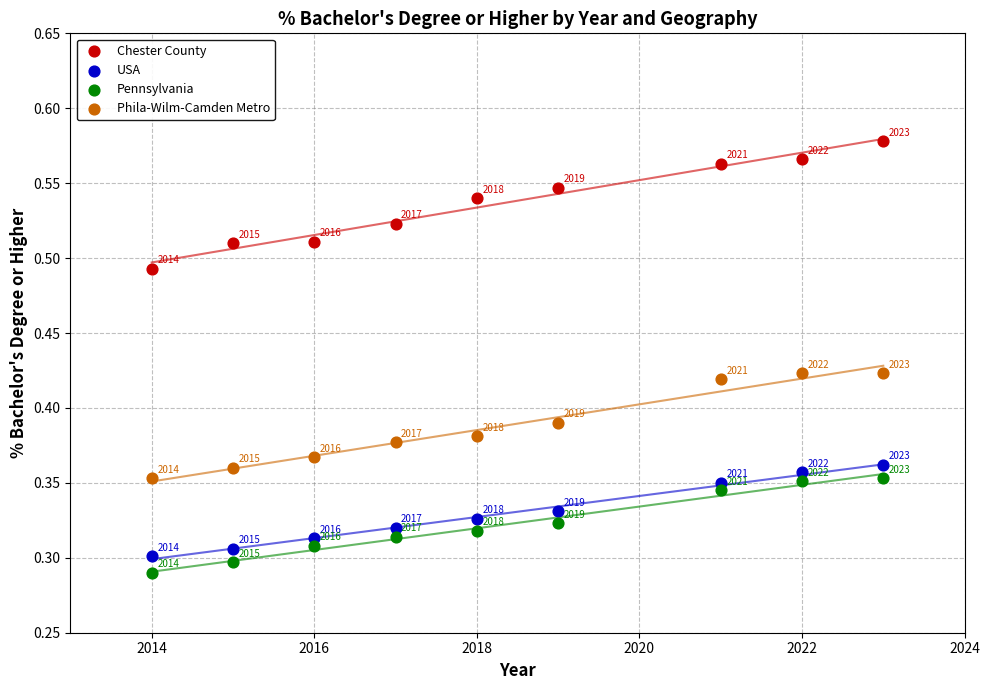

Which series has the widest spread of Y values?

Chester County